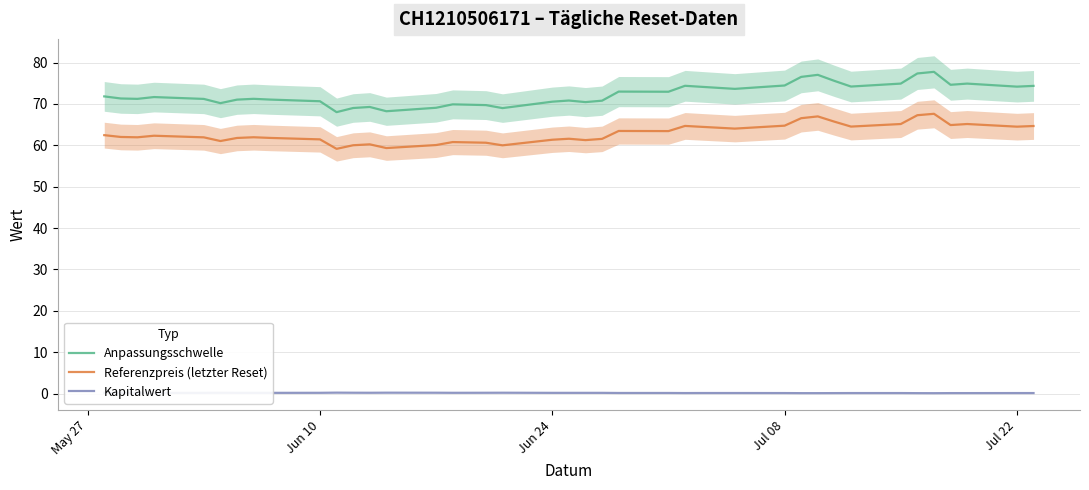

True or false: Referenzpreis (letzter Reset) and Anpassungsschwelle cross at least once.

False